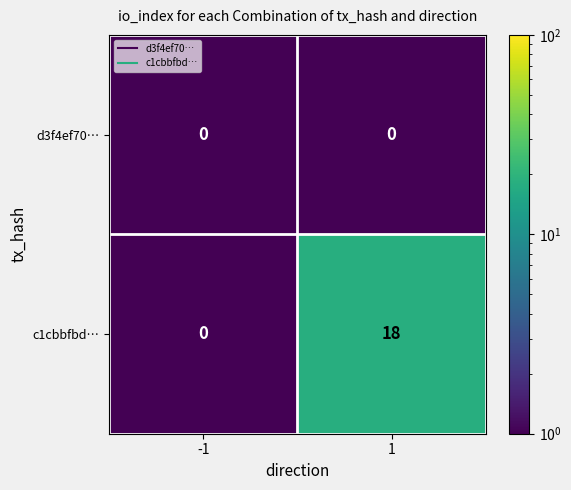

At 1, list the series in order from smallest to largest.

d3f4ef70…, c1cbbfbd…